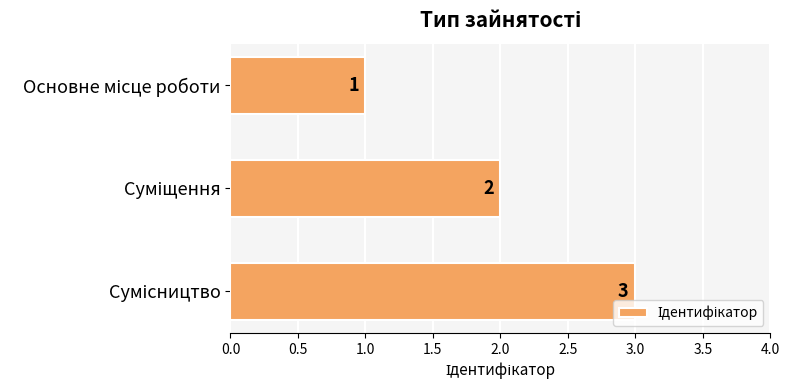

How many data points are less than 2?

1